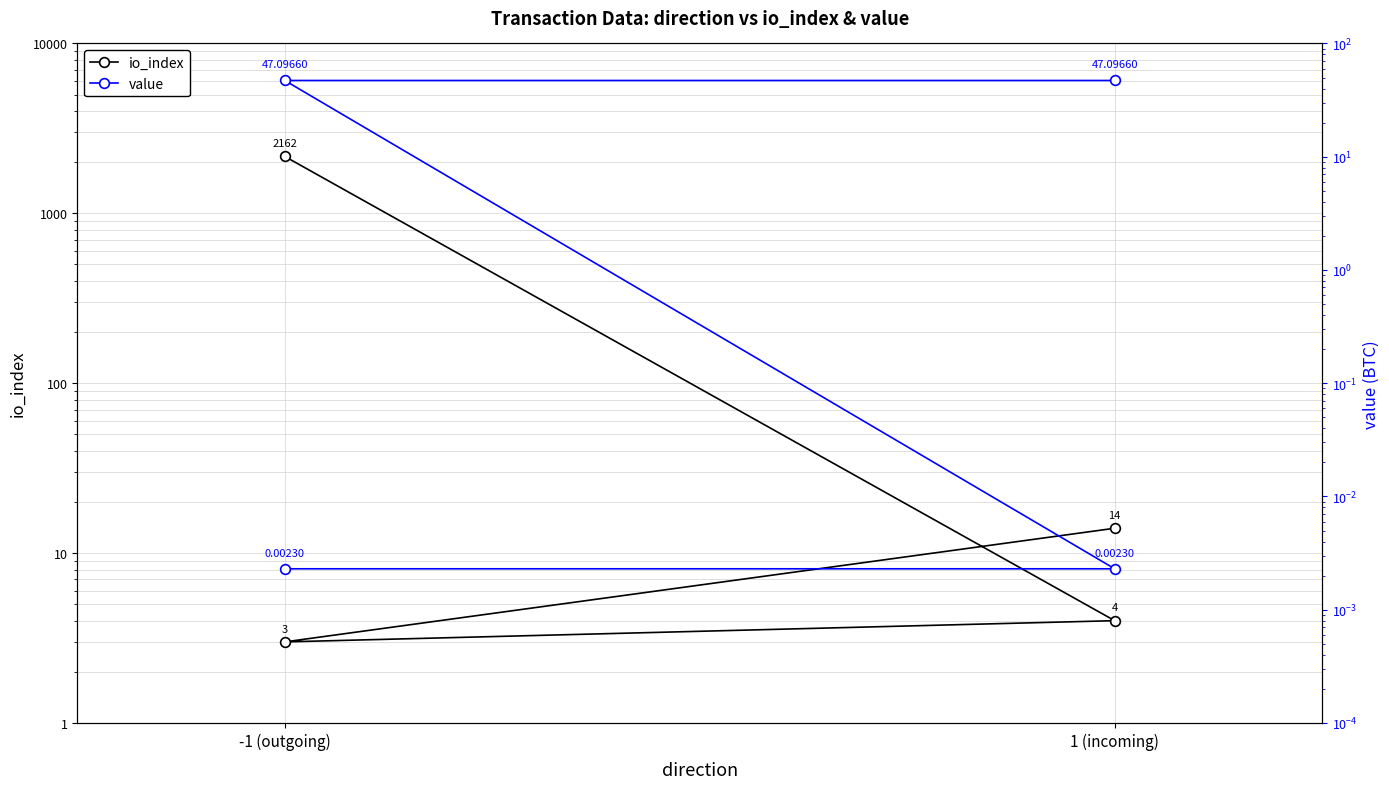

After their last crossing, which series has the higher values: io_index or value?

value